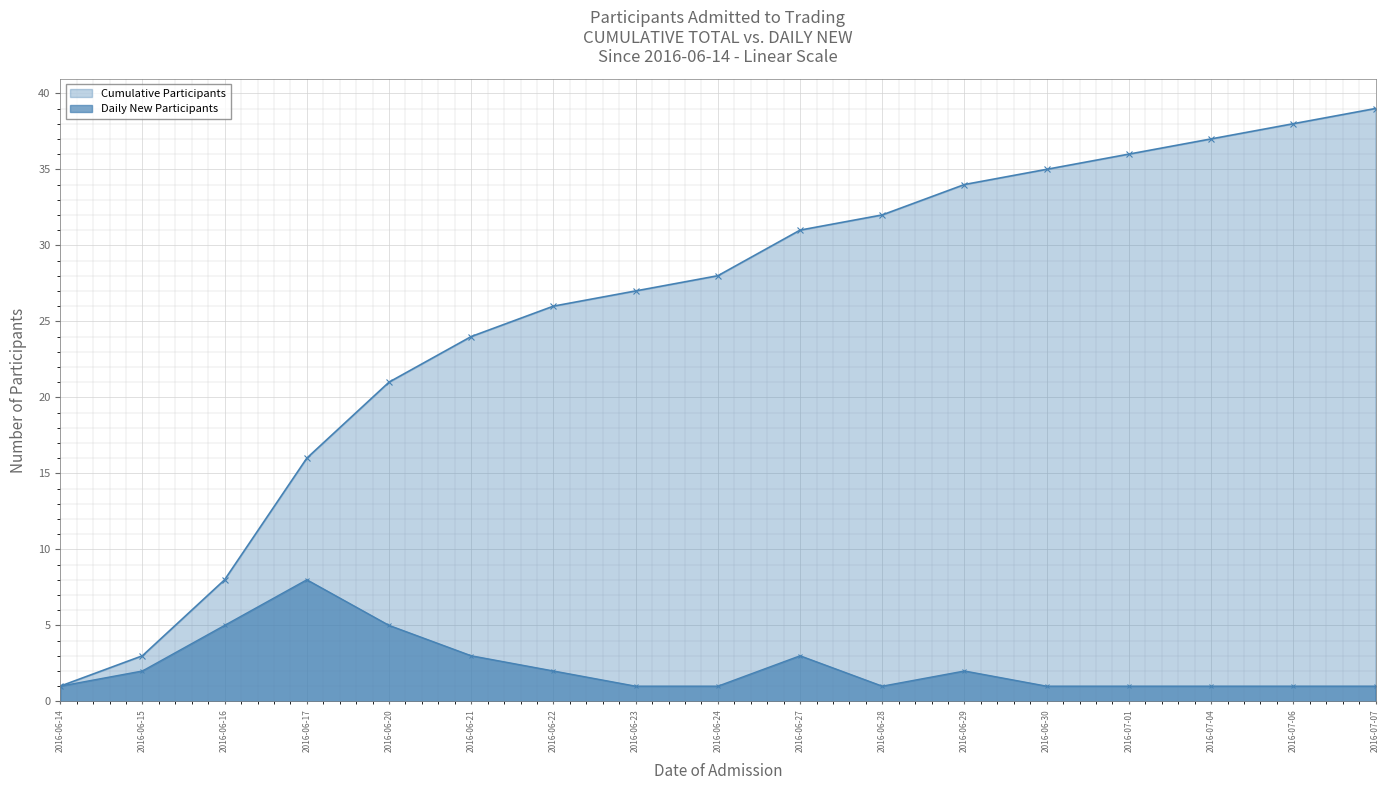

True or false: Cumulative Participants and Daily New Participants intersect in this chart.

False